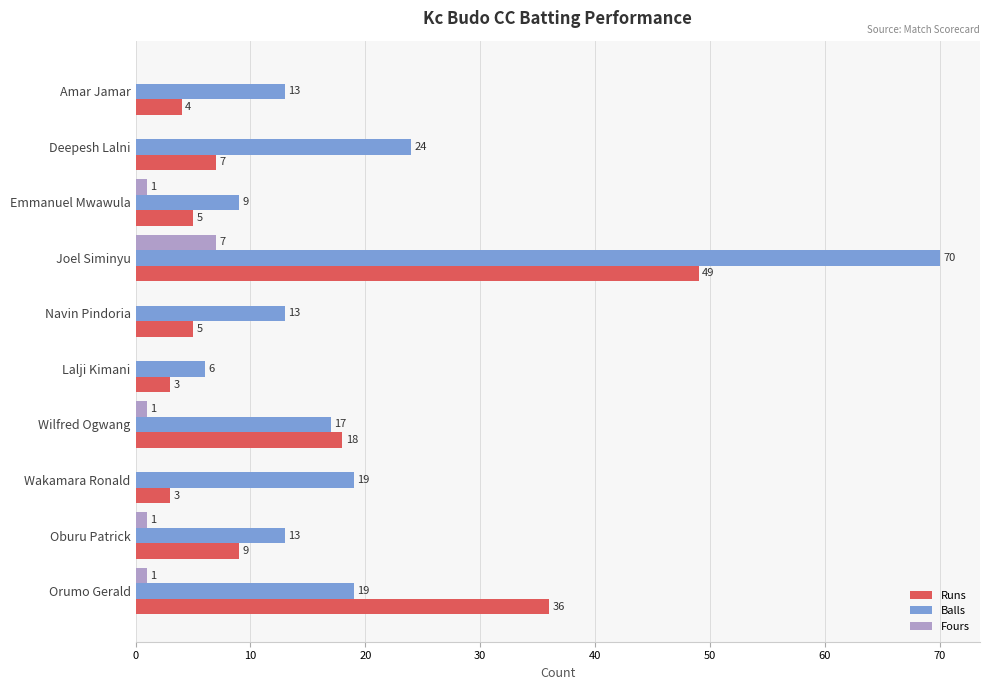

Which series changed the most between Navin Pindoria and Oburu Patrick?

Runs